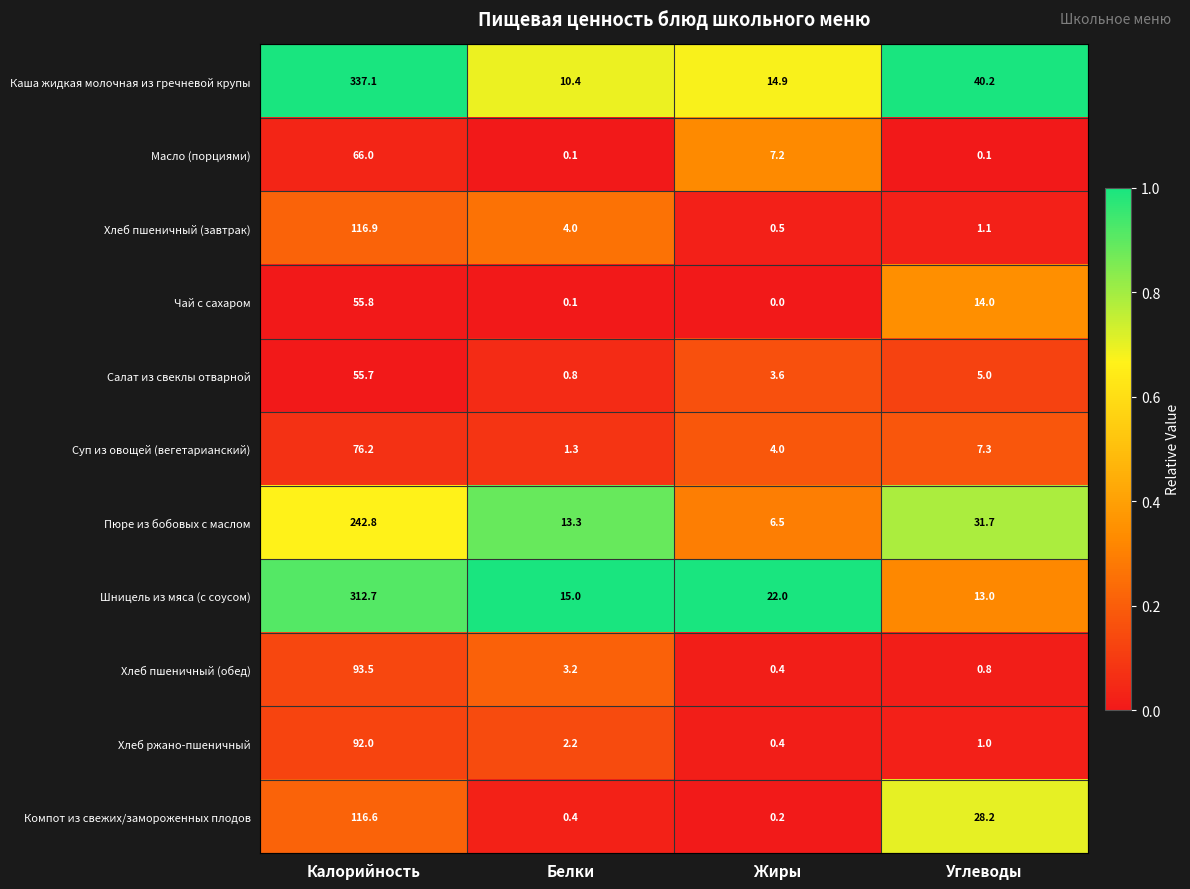

Where is Пюре из бобовых с маслом nearest to the value 124?

Углеводы